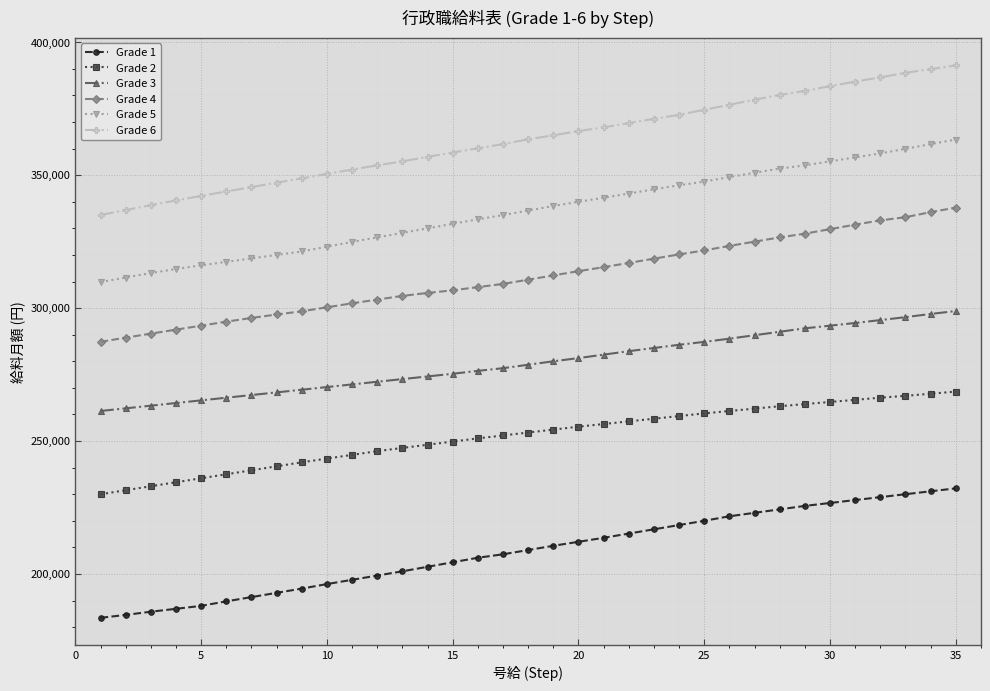

What is the minimum value shown in the chart?

183500